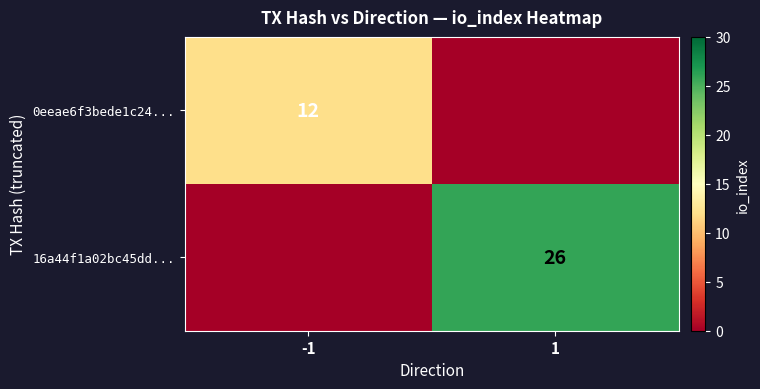

What is the maximum value shown in the chart?

26